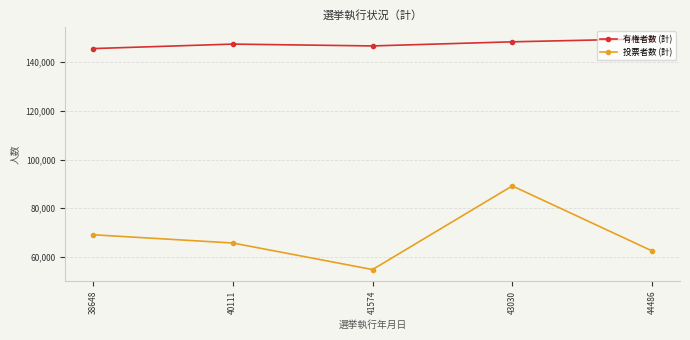

How many lines are shown in the chart?

2